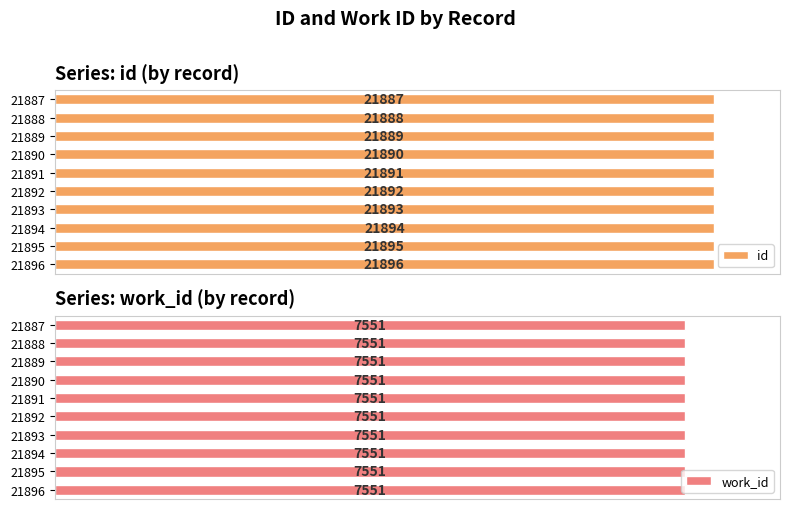

List the labels in order of id value, smallest first.

21887, 21888, 21889, 21890, 21891, 21892, 21893, 21894, 21895, 21896